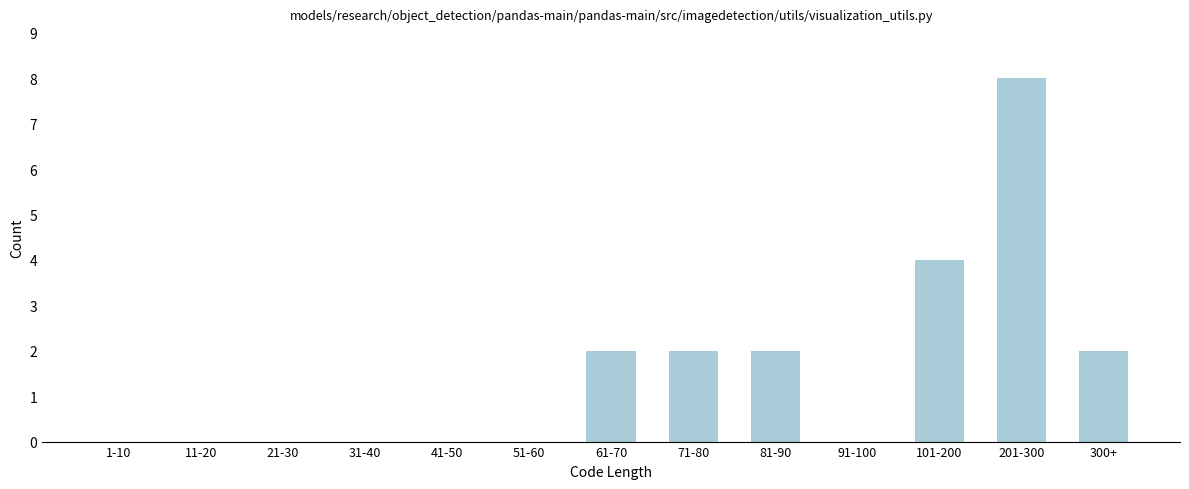

Reading right to left, extract all data points from this chart.

300+=2	201-300=8	101-200=4	91-100=0	81-90=2	71-80=2	61-70=2	51-60=0	41-50=0	31-40=0	21-30=0	11-20=0	1-10=0